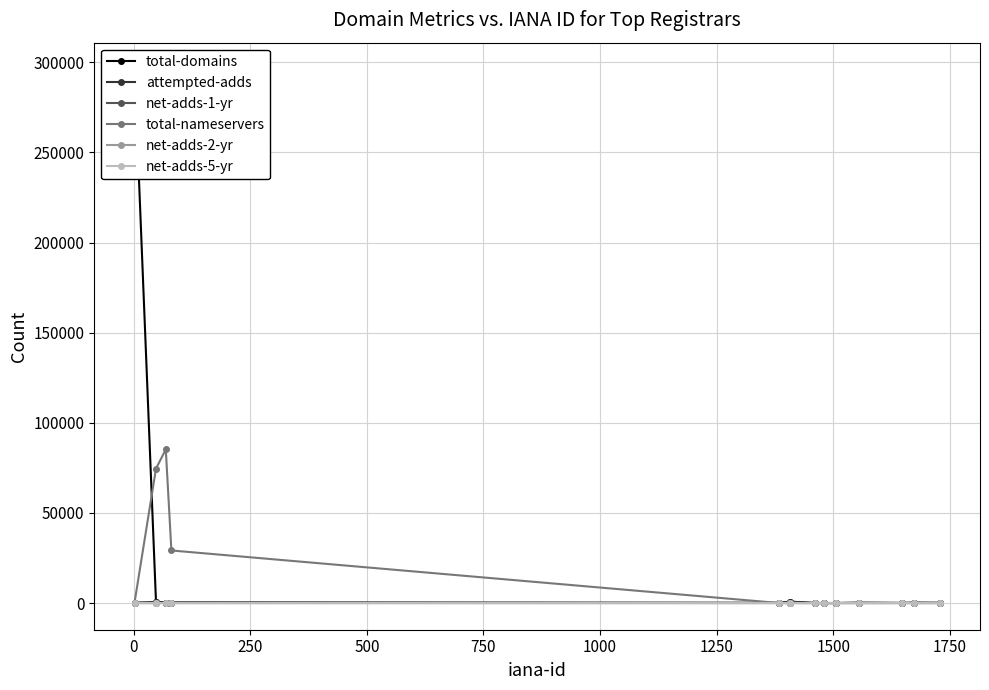

What is the highest value of the total-nameservers series?

85219